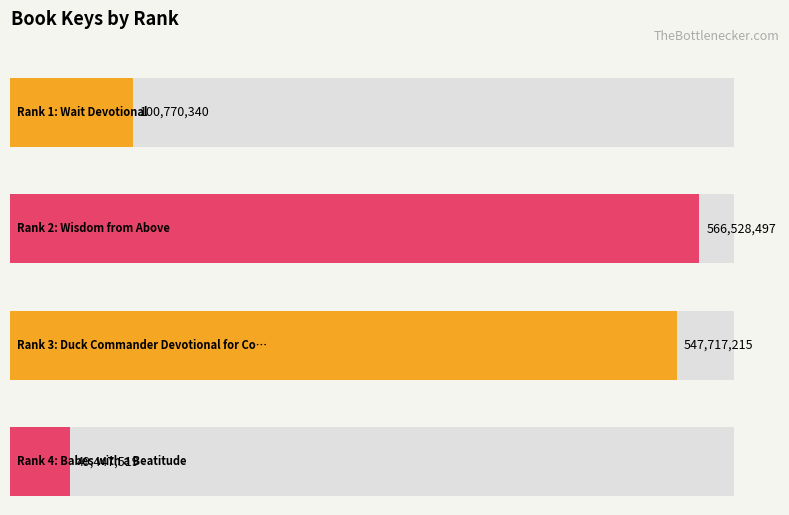

Which category has the highest value across all series?

2